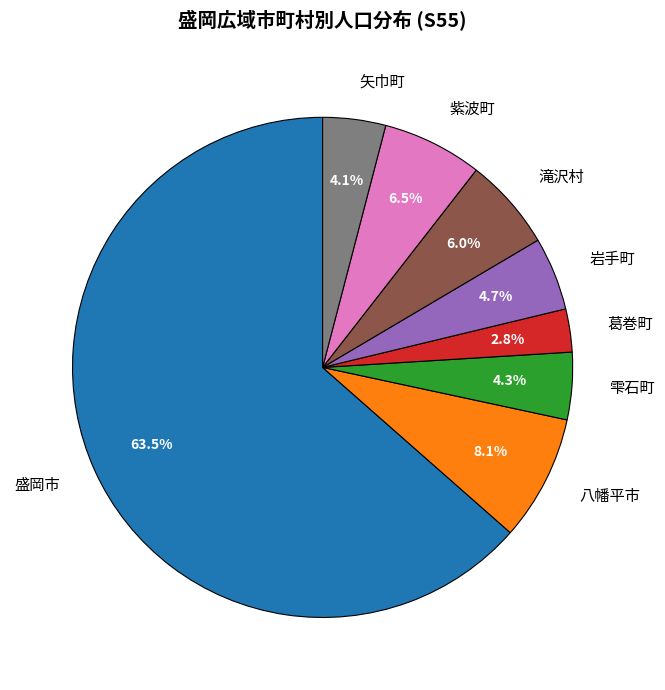

Which category accounts for the majority?

盛岡市